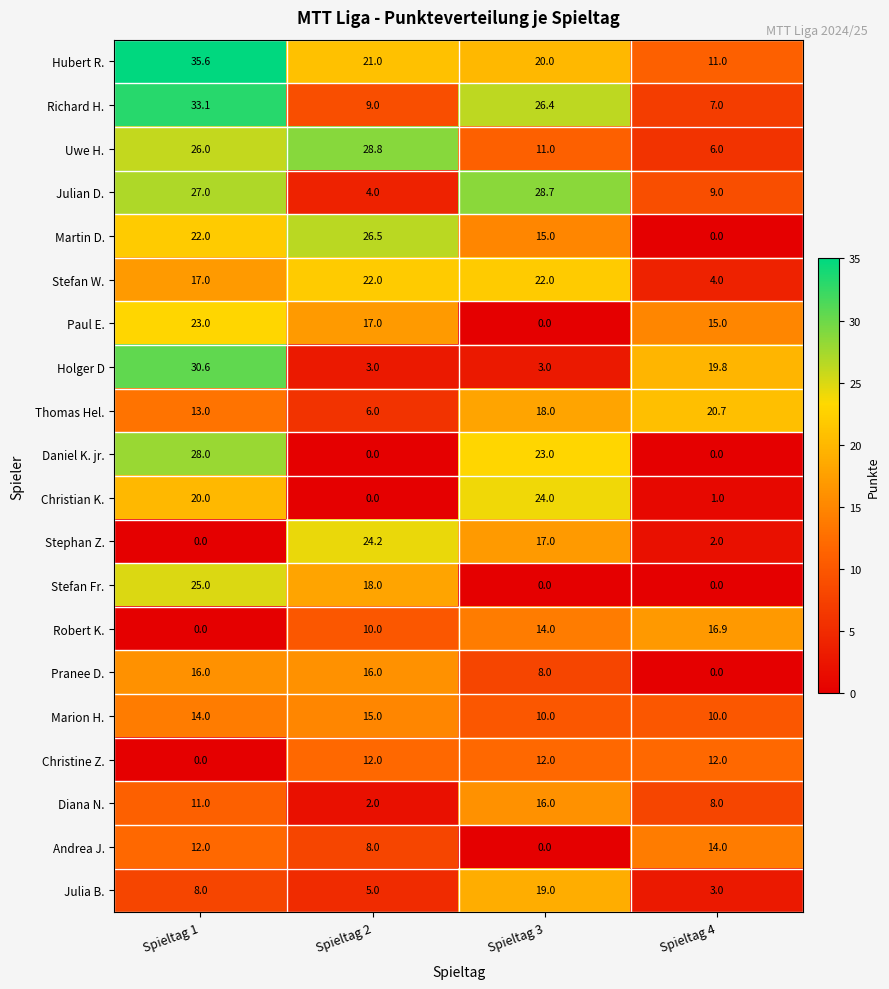

The value of Stephan Z. at Spieltag 1 is 0.0. True or false?

True